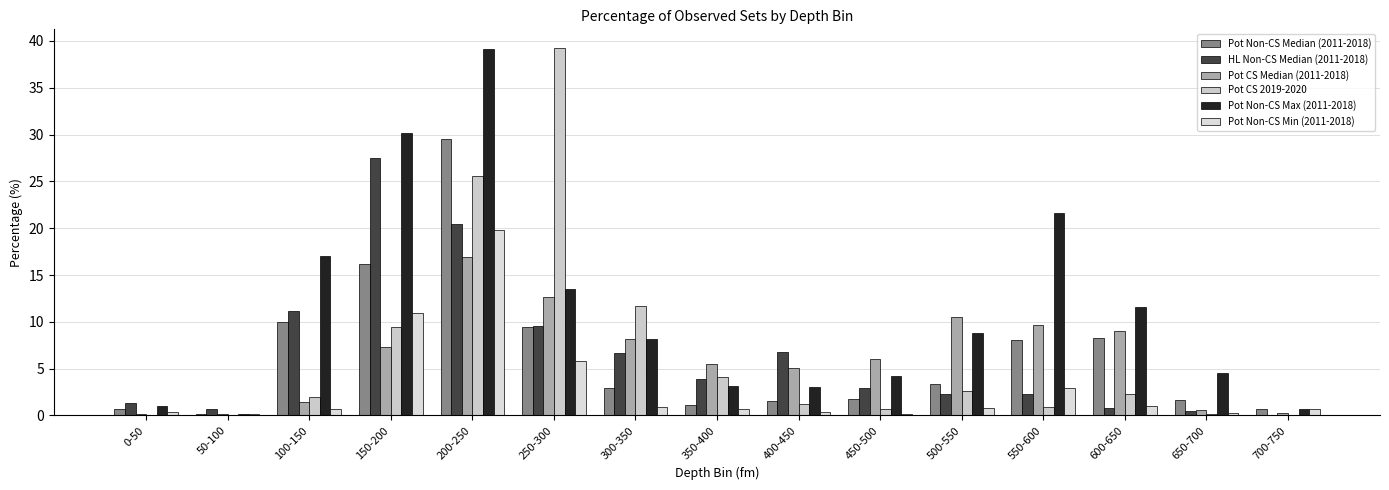

The value of Pot CS 2019-2020 at 50-100 is 17.9. True or false?

False